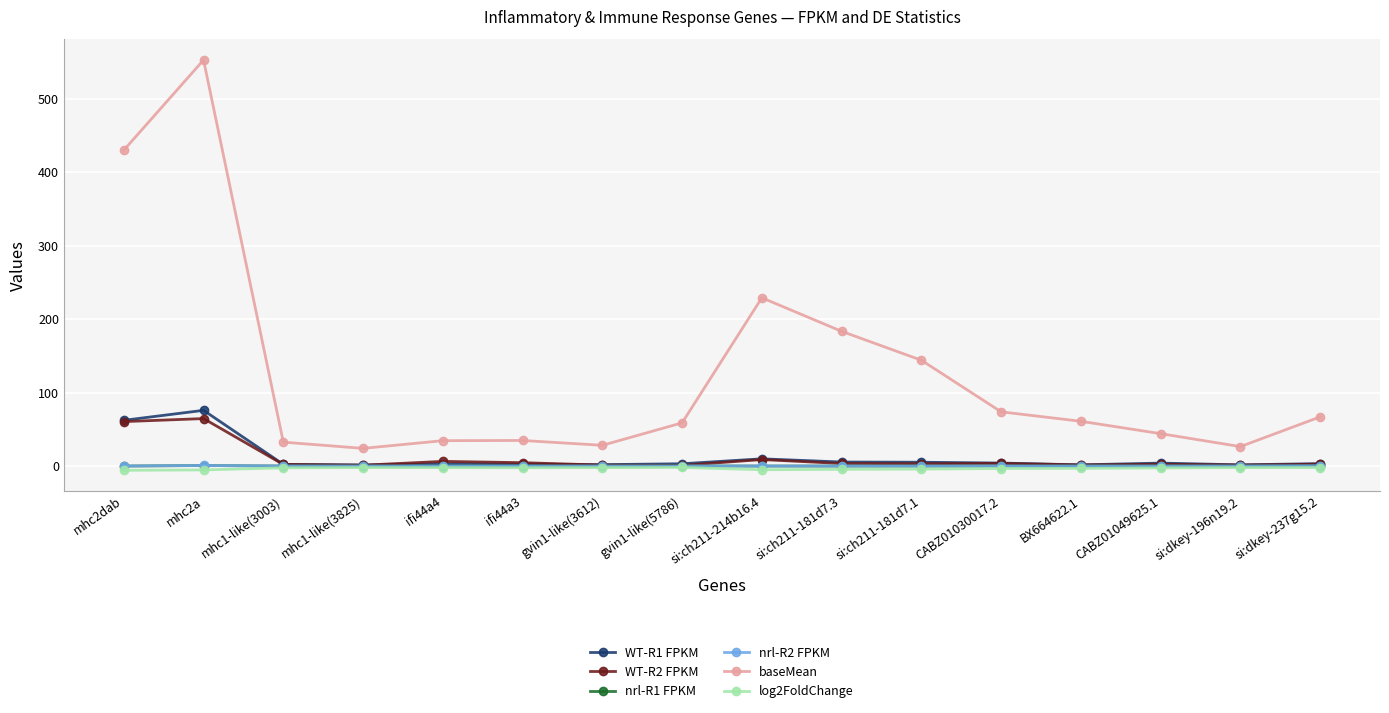

What is the highest value of the baseMean series?

553.0